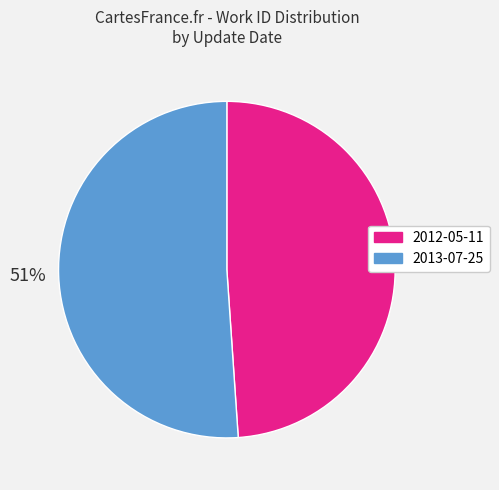

To the nearest percent, what is the combined percentage of 2013-07-25 and 2012-05-11?

100%